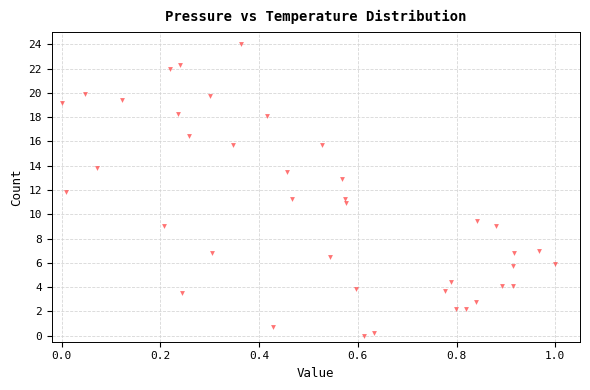

What is the range of Y values (max minus min)?

24.0